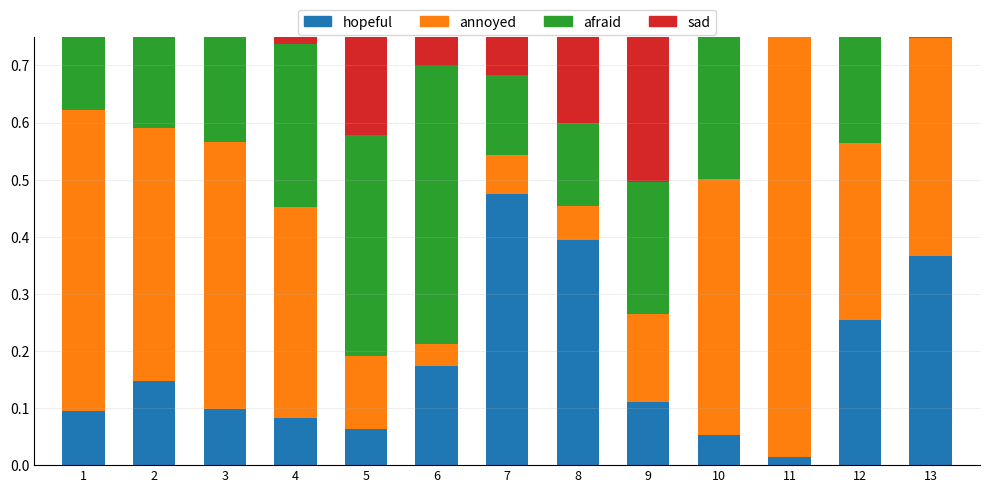

At which label does Fascia D reach its peak?

9